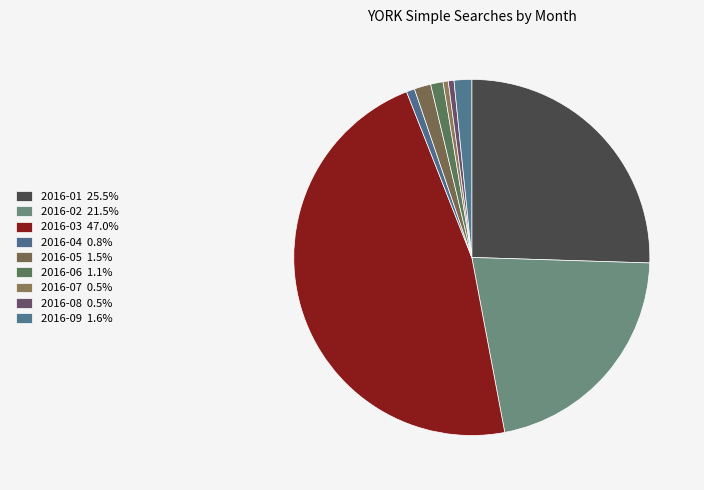

How many segments does this pie chart have?

9